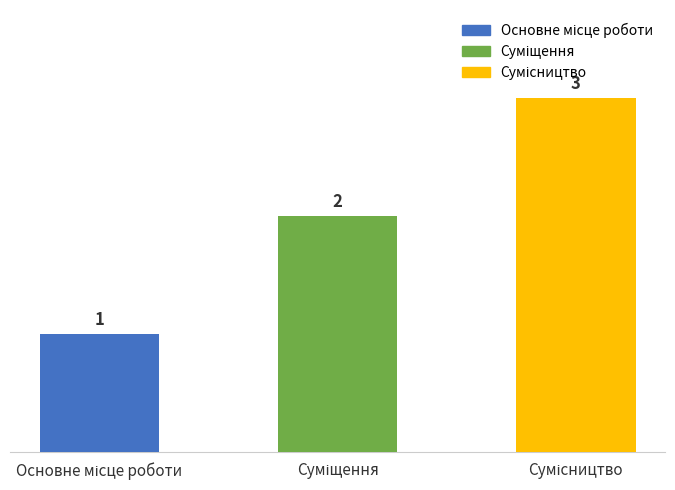

What is the sum of all values?

6